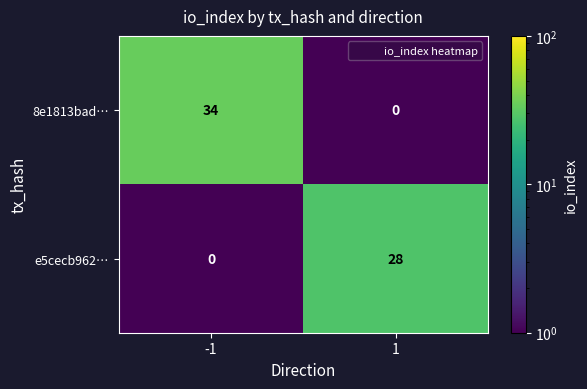

Is it true that e5cecb962… equals 0 at -1?

True